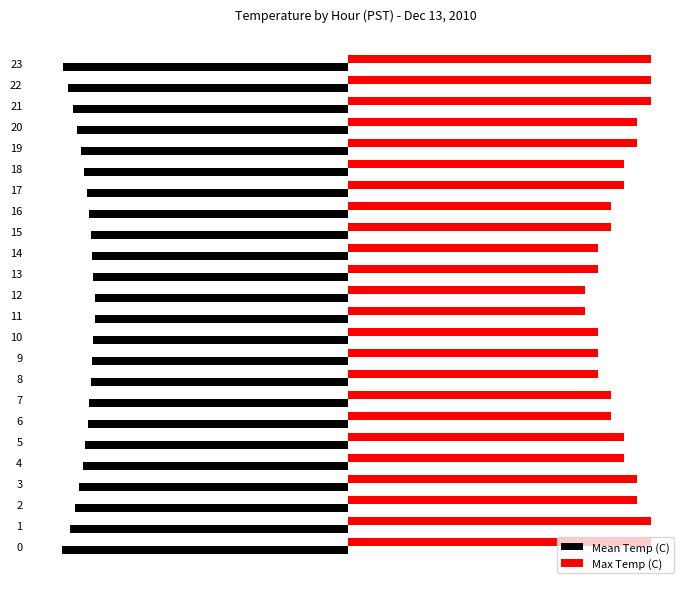

List the series in order of their peak value, highest first.

Max Temp (C), Mean Temp (C)